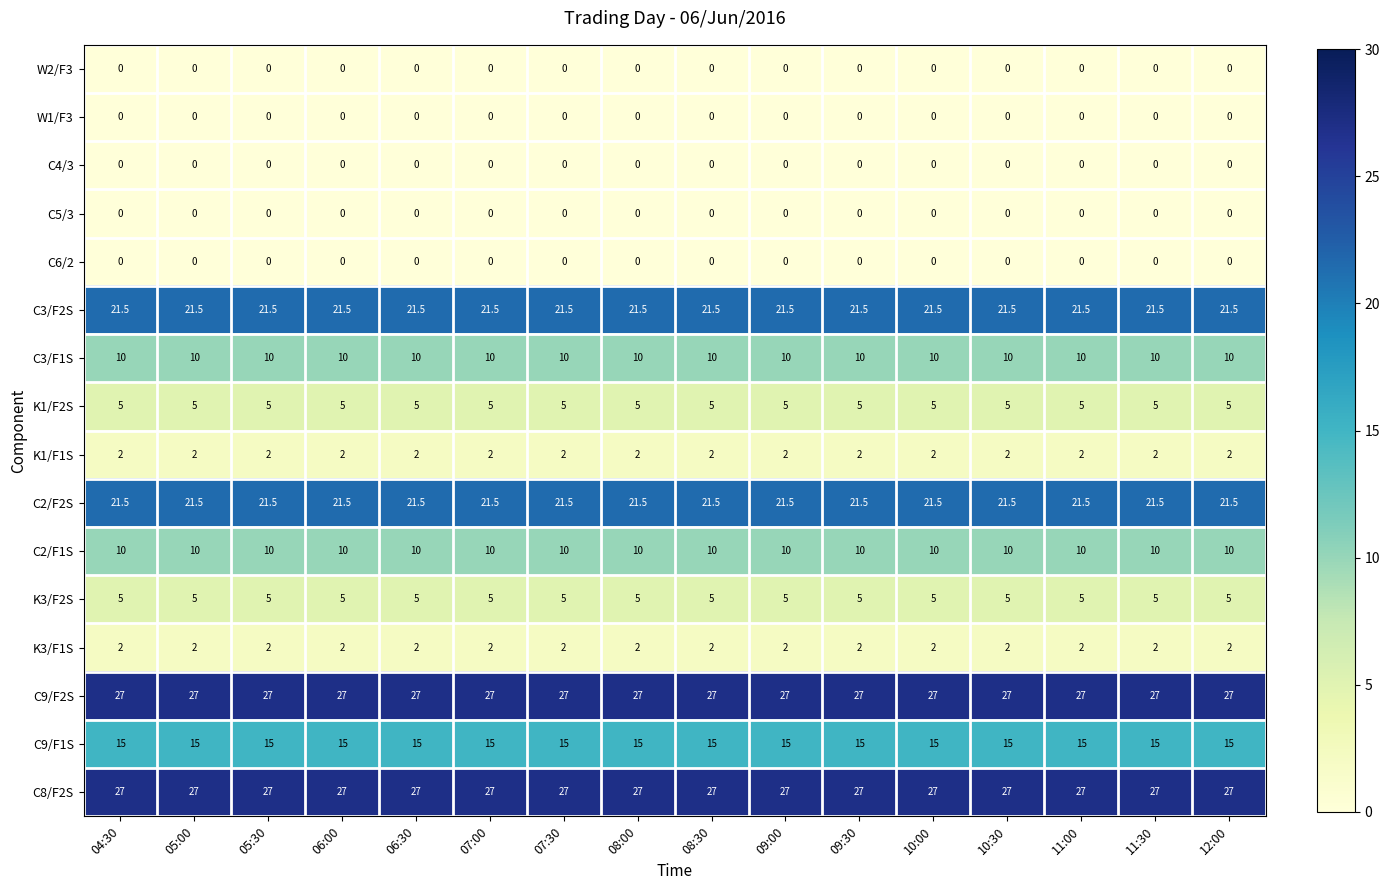

How many distinct data groups are displayed?

16